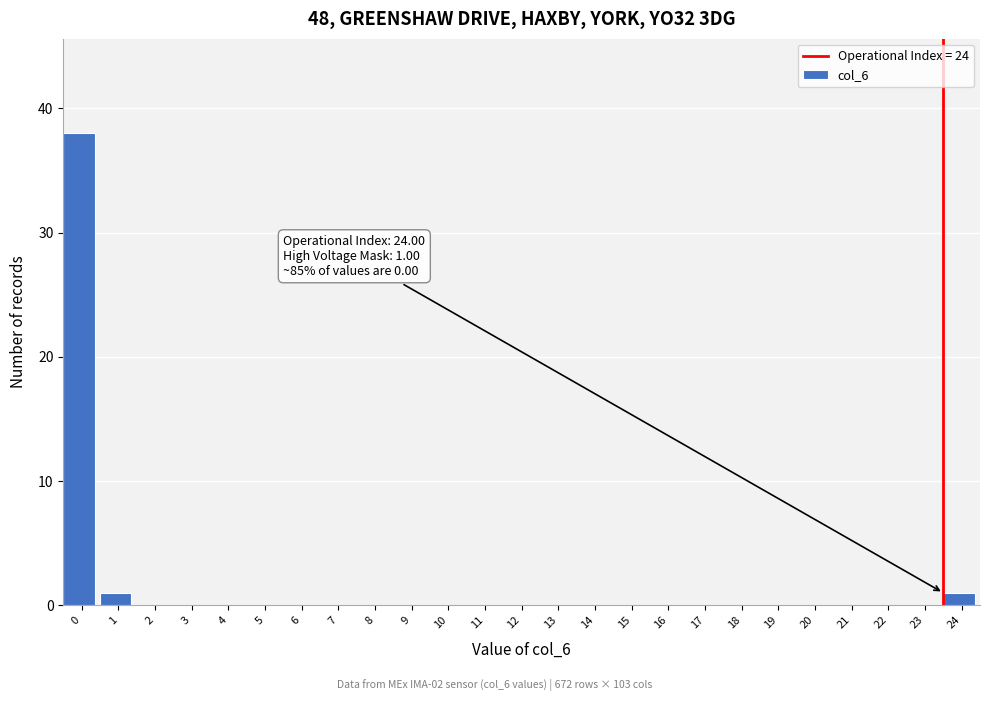

Reading right to left, extract all data points from this chart.

24=1	23=0	22=0	21=0	20=0	19=0	18=0	17=0	16=0	15=0	14=0	13=0	12=0	11=0	10=0	9=0	8=0	7=0	6=0	5=0	4=0	3=0	2=0	1=1	0=38